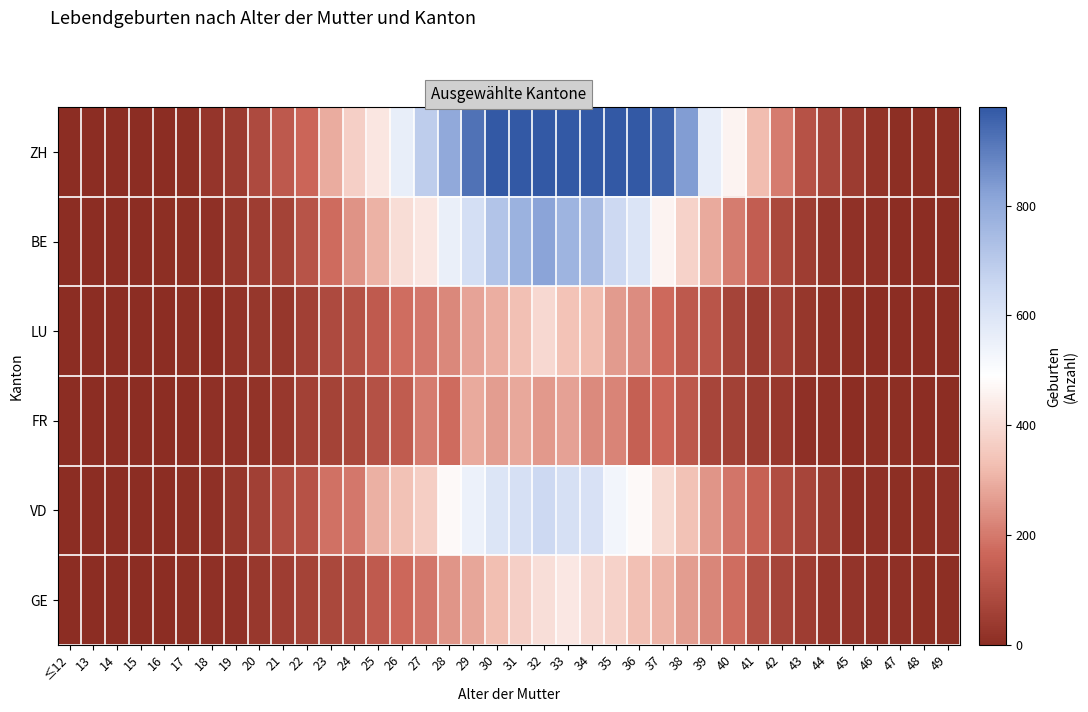

Which has a higher value, 37 or 26?

37